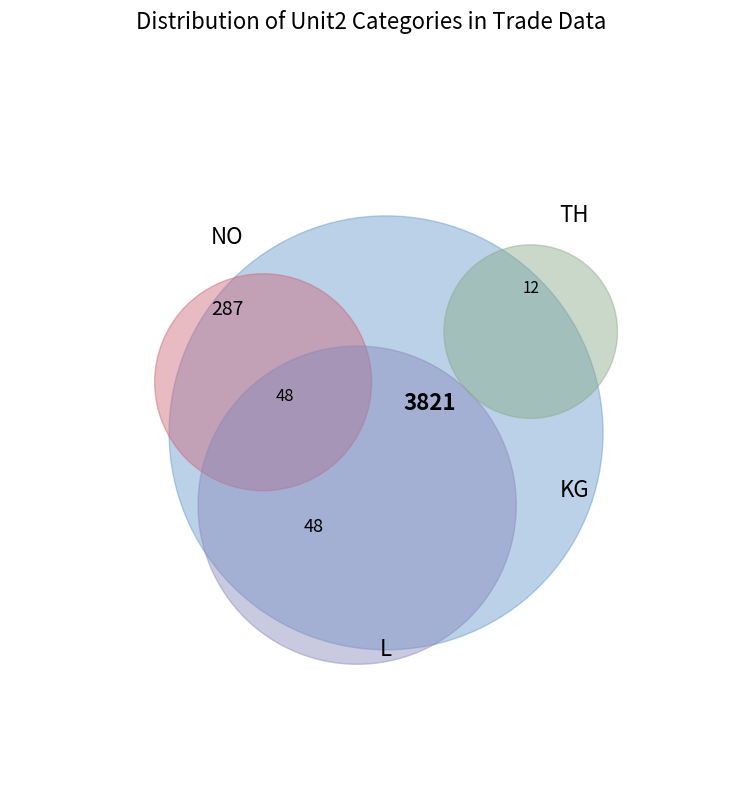

Which category has the biggest portion of the pie?

KG